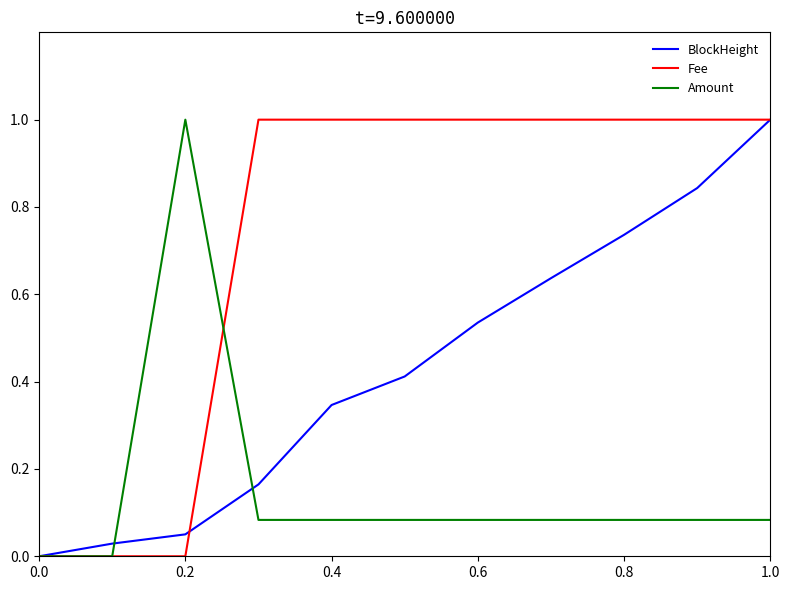

What is the greatest value displayed?

1.0